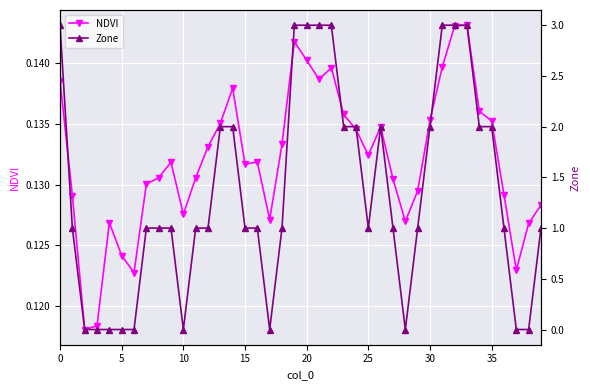

Rank the series by their maximum value, from highest to lowest.

Zone, NDVI